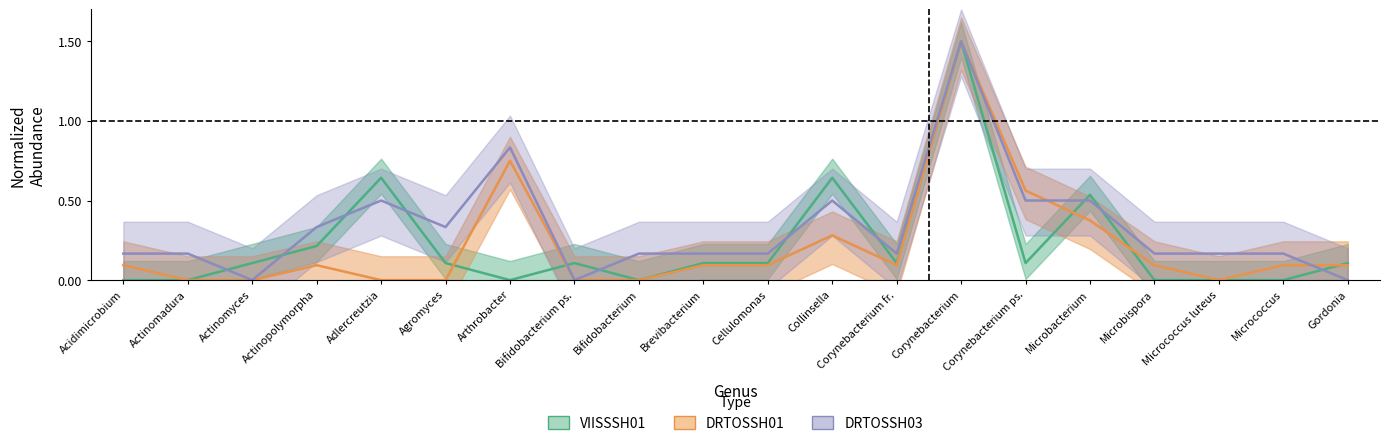

What are all the series names shown in the legend?

VIISSSH01, DRTOSSH01, DRTOSSH03